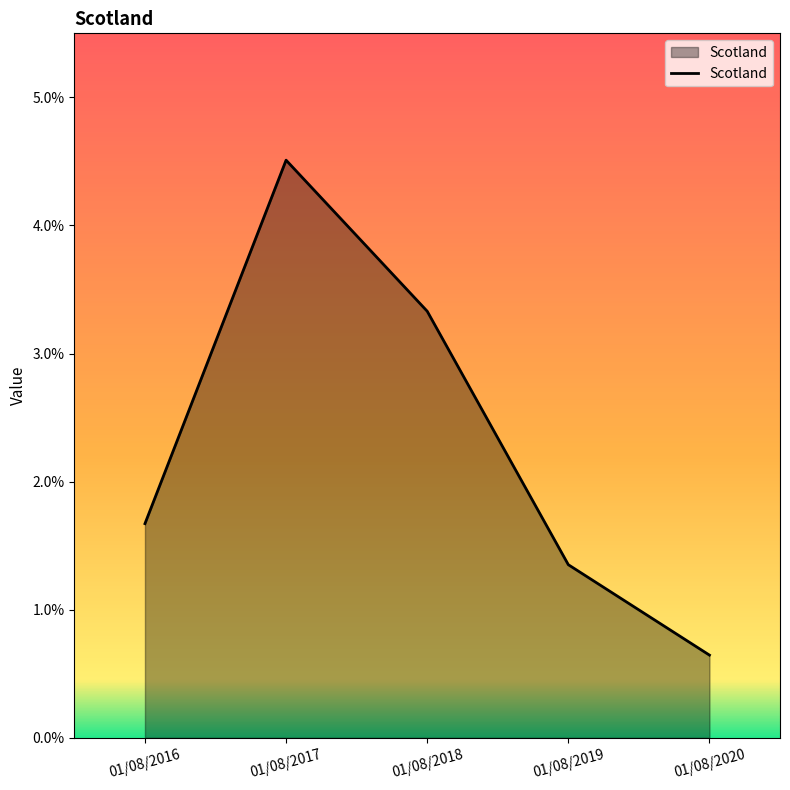

The chart shows a value of 1.7 at 01/08/2016. True or false?

True